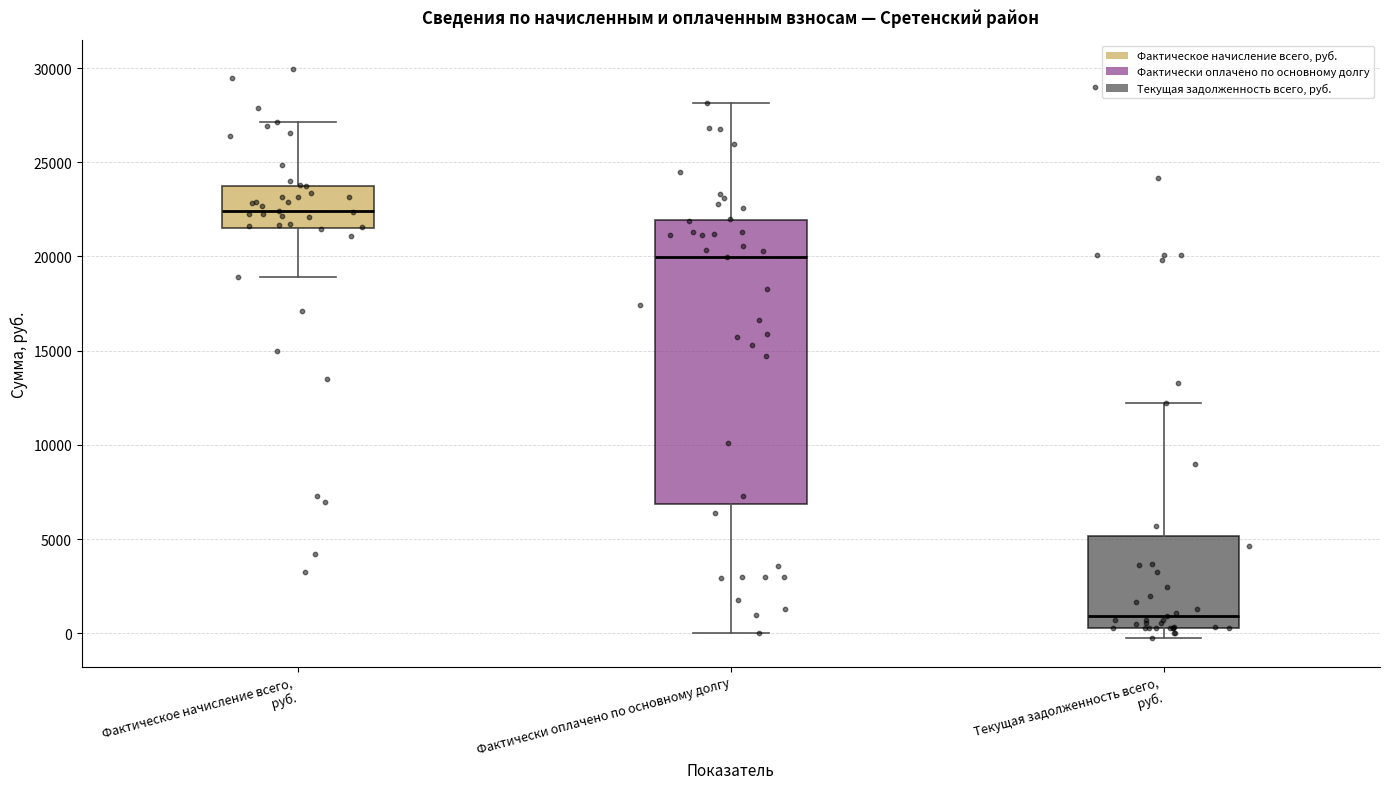

Which box's median line is the highest?

Фактическое начисление всего, руб.